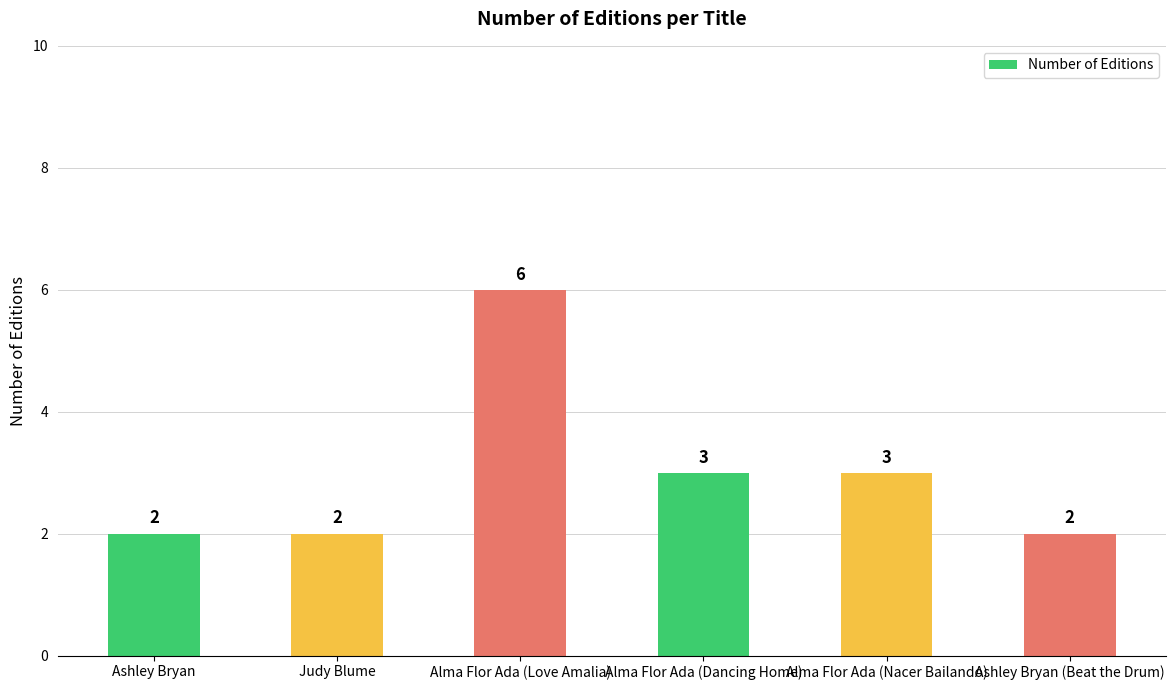

Which category has the highest value across all series?

Alma Flor Ada (Love Amalia)